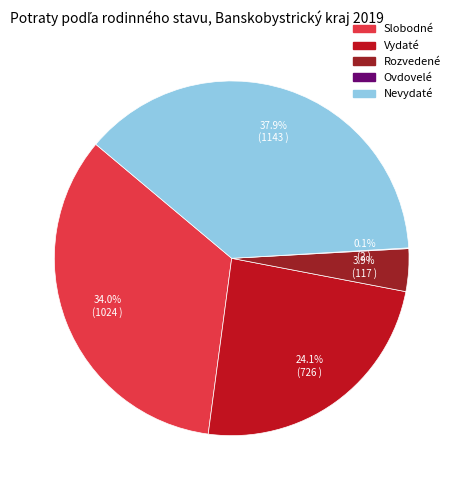

True or false: Vydaté accounts for 33% of the total.

False